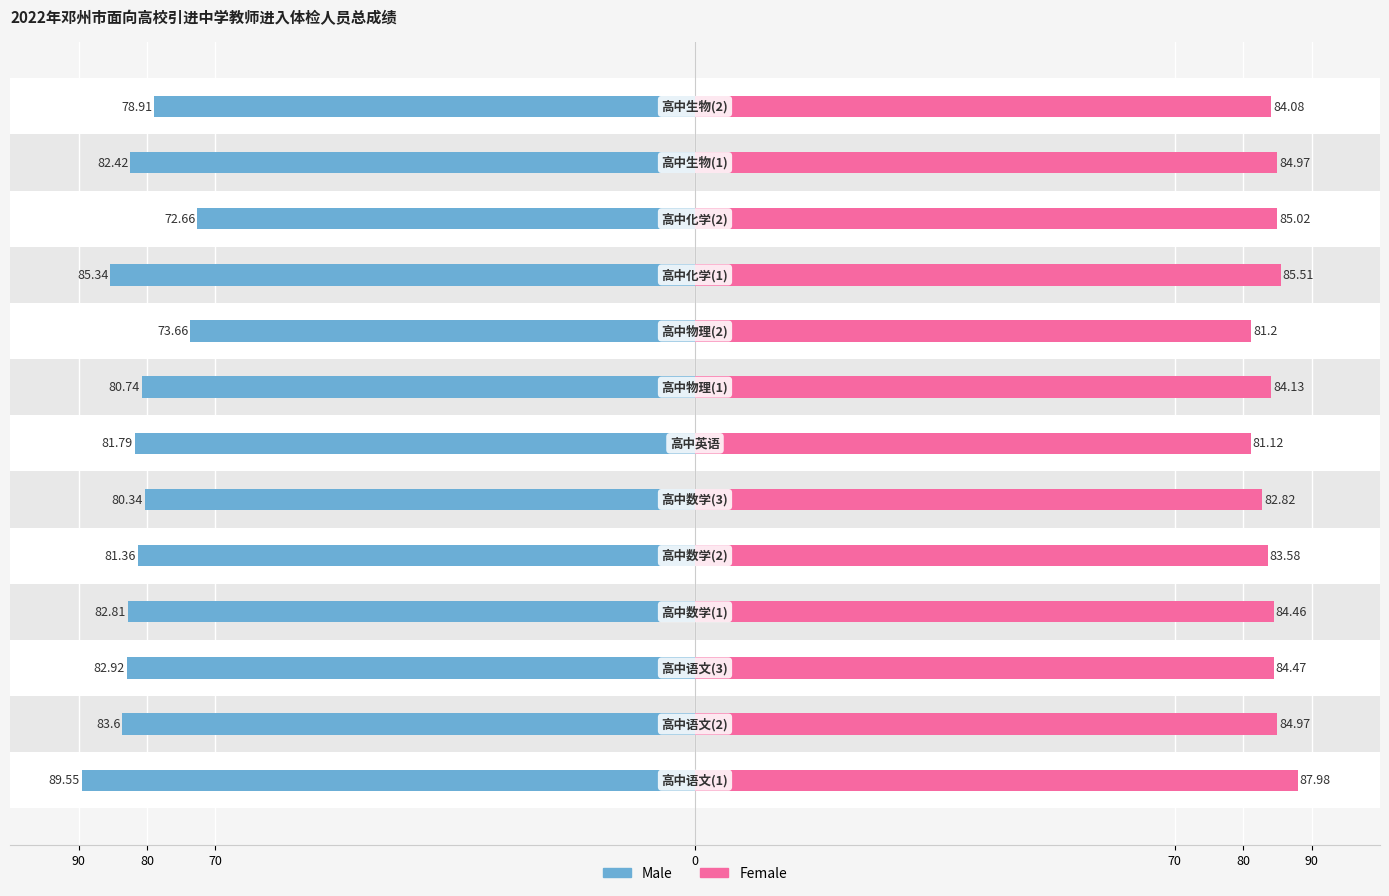

Count the number of data series in this chart.

2